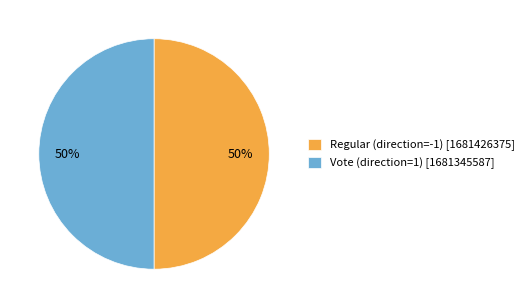

What percentage is the Vote (direction=1) [1681345587] slice, to the nearest percent?

50%